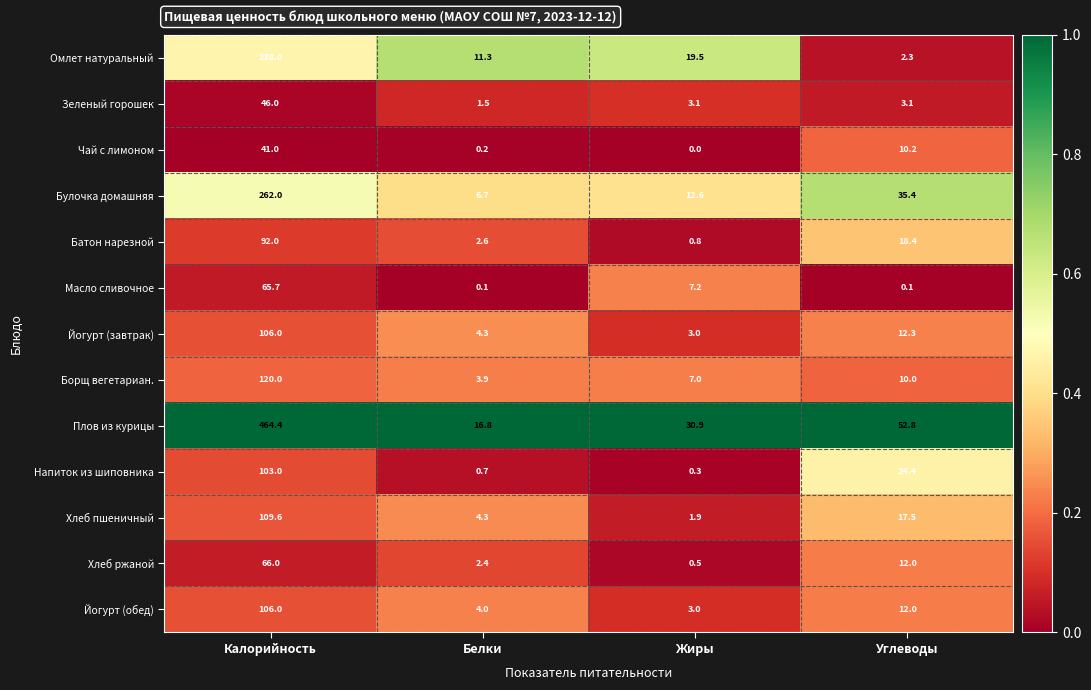

What is the total value across all series at Калорийность?

1819.7